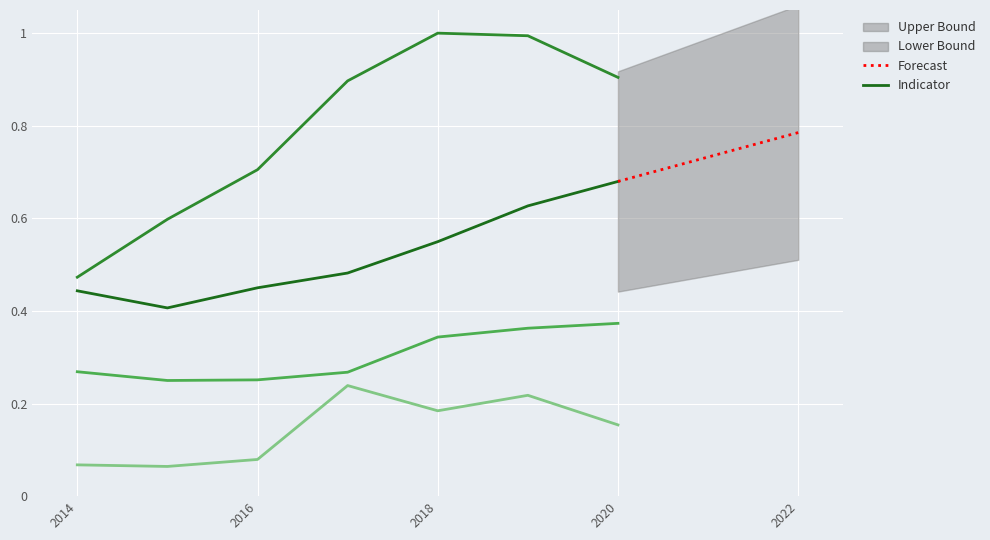

Reading left to right, what are all the values shown in this chart?

Total Medical & Dental: 0.4	0.4	0.4	0.5	0.5	0.6	0.7
5101/423 & 425 - Food: 0.5	0.6	0.7	0.9	1.0	1.0	0.9
Total Utilities: 0.3	0.2	0.3	0.3	0.3	0.4	0.4
4901 - Prior Year Carryover: 0.1	0.1	0.1	0.2	0.2	0.2	0.2